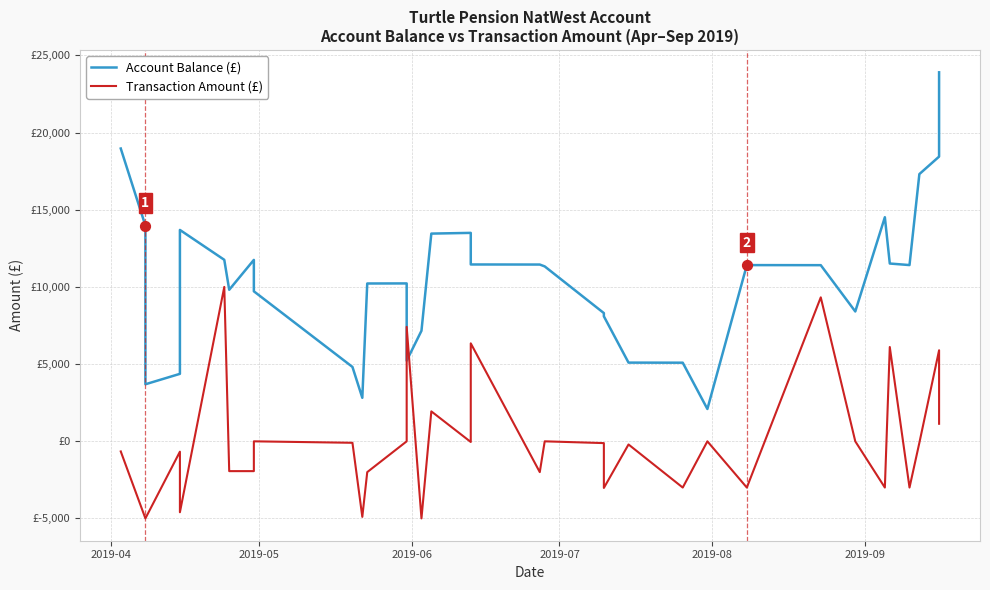

Which series reaches the maximum Y coordinate?

Account Balance (£)